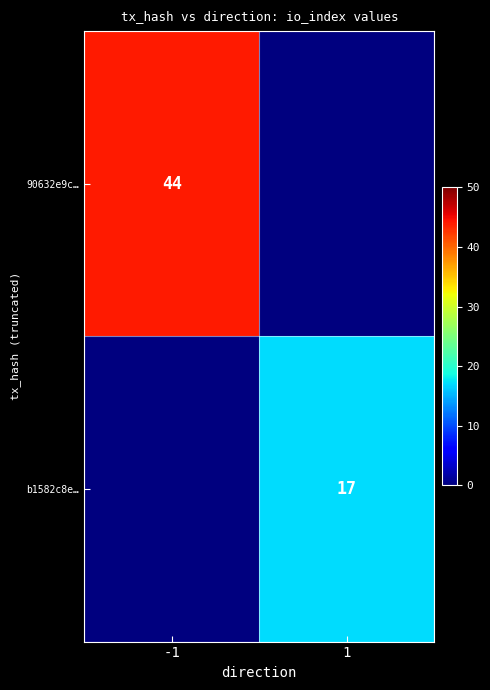

At which category is the sum across all series the highest?

-1